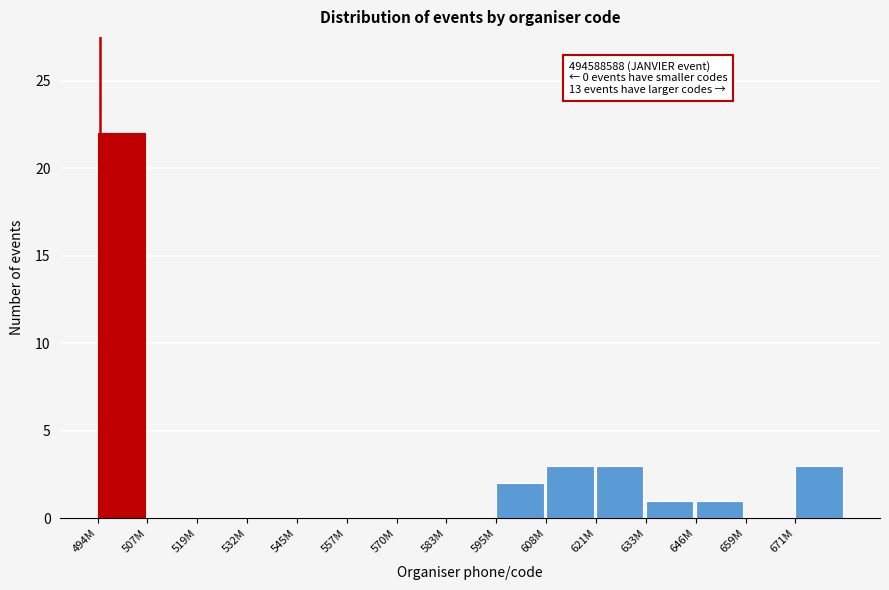

Reading left to right, transcribe all the data shown in this chart.

494M=22	507M=0	519M=0	532M=0	545M=0	557M=0	570M=0	583M=0	595M=2	608M=3	621M=3	633M=1	646M=1	659M=0	671M=3